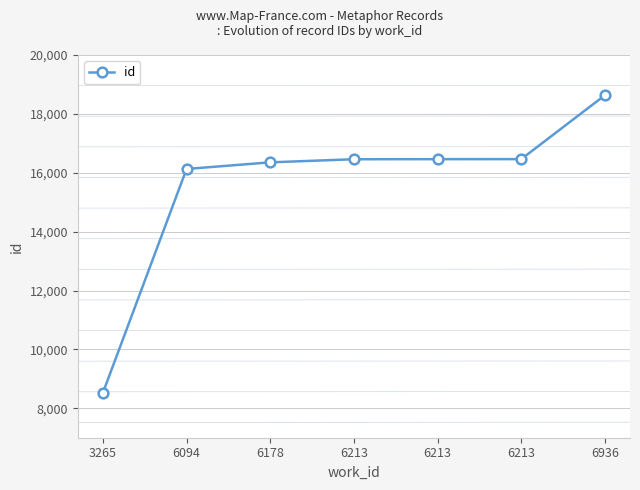

List the labels in order of value, largest first.

6936, 6213, 6213, 6213, 6178, 6094, 3265